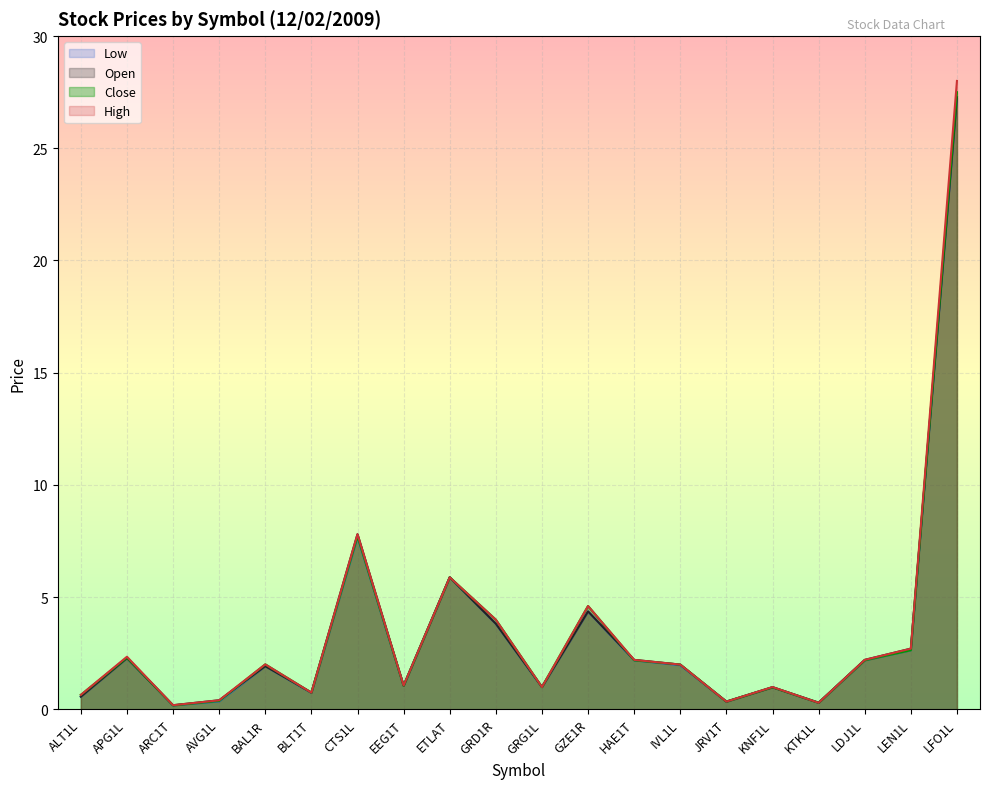

What is the difference between the Open values at APG1L and GRD1R?

1.5